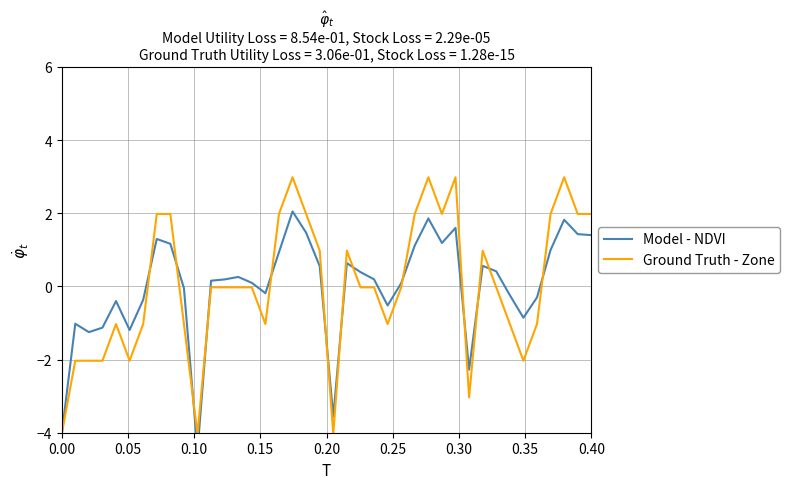

True or false: Ground Truth - Zone and Model - NDVI cross at least once.

True